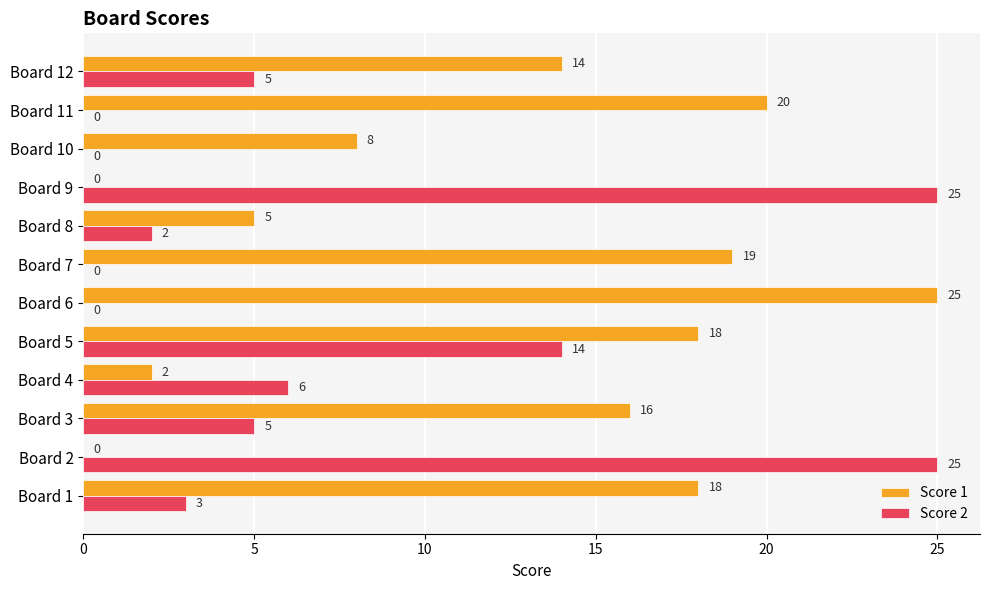

The Score 1 series shows 5 at Board 8. True or false?

True